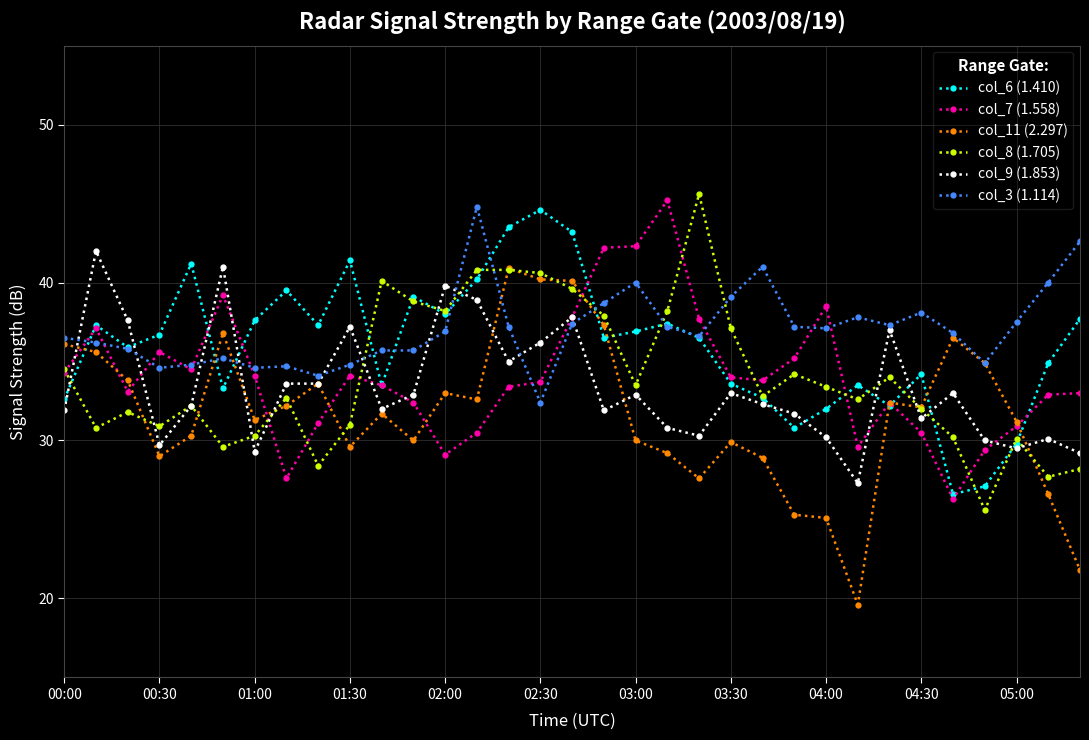

What is the value of the col_7 (1.558) point at the 20th from the left?

45.2